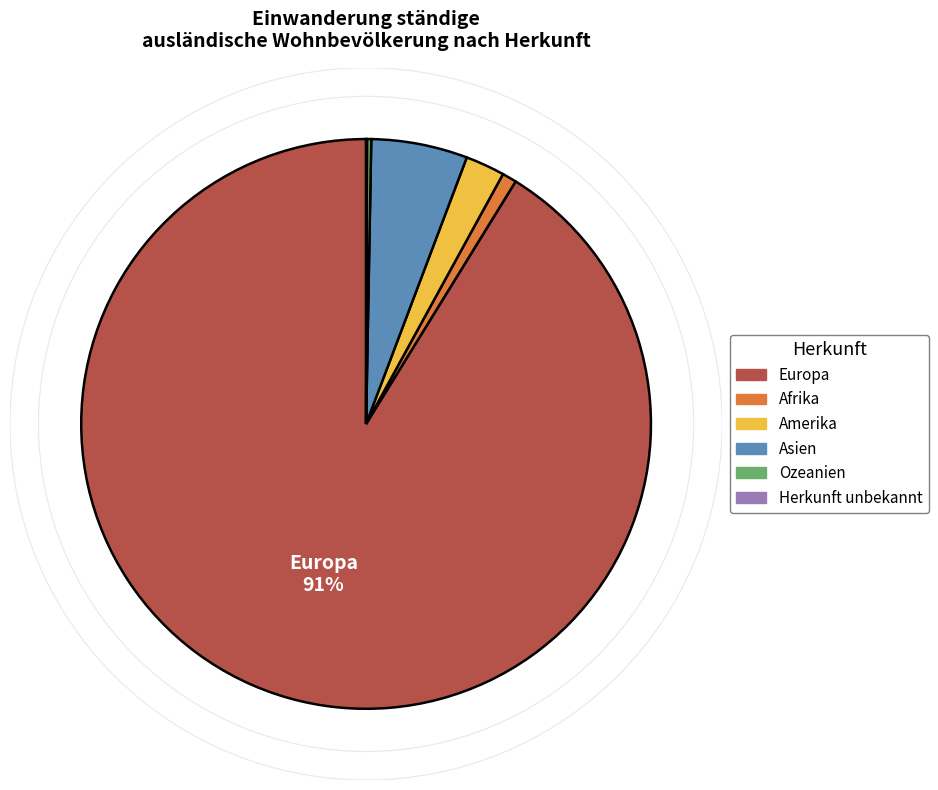

Is Asien the majority of the pie?

No